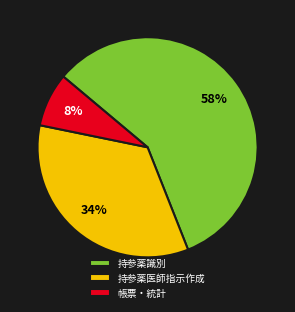

Does any single category account for the majority?

Yes